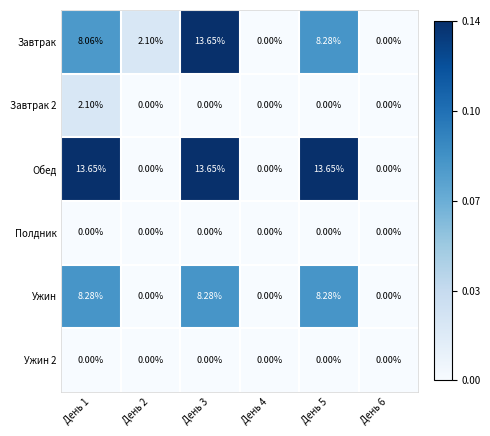

Is the value of Завтрак 2 at День 1 greater than the value of Полдник at День 6?

Yes